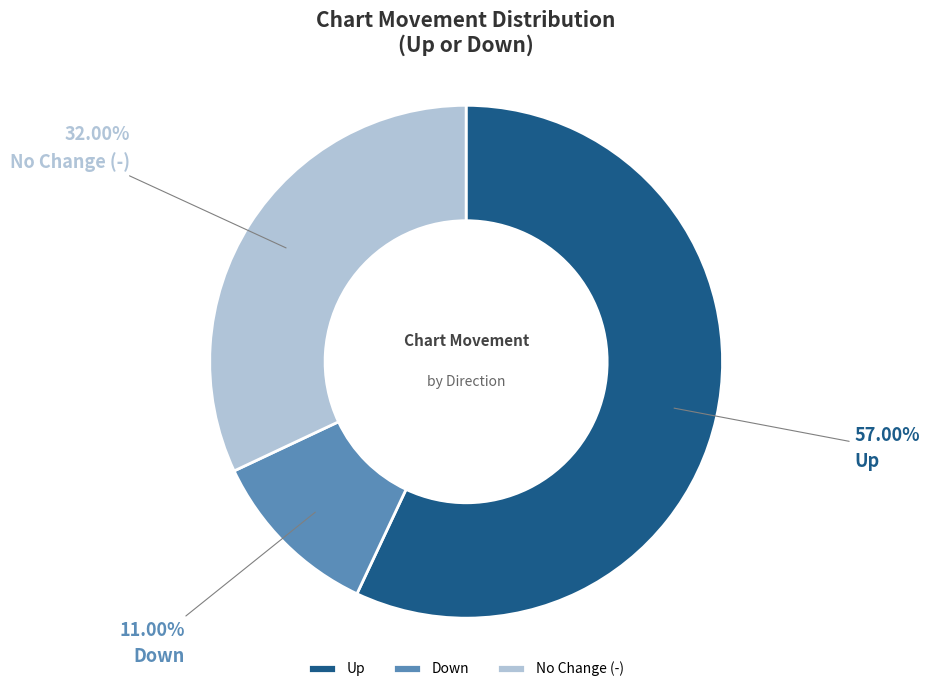

Combined, do Up and No Change (-) account for over 50%?

Yes